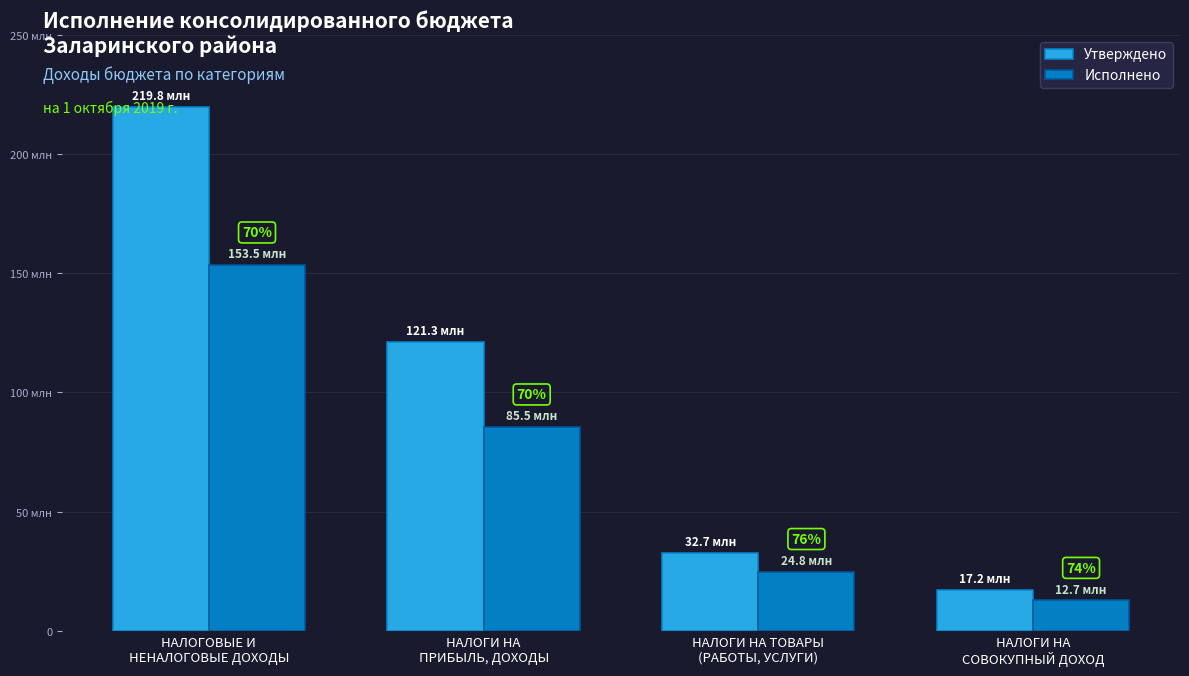

Are the bars horizontal?

No